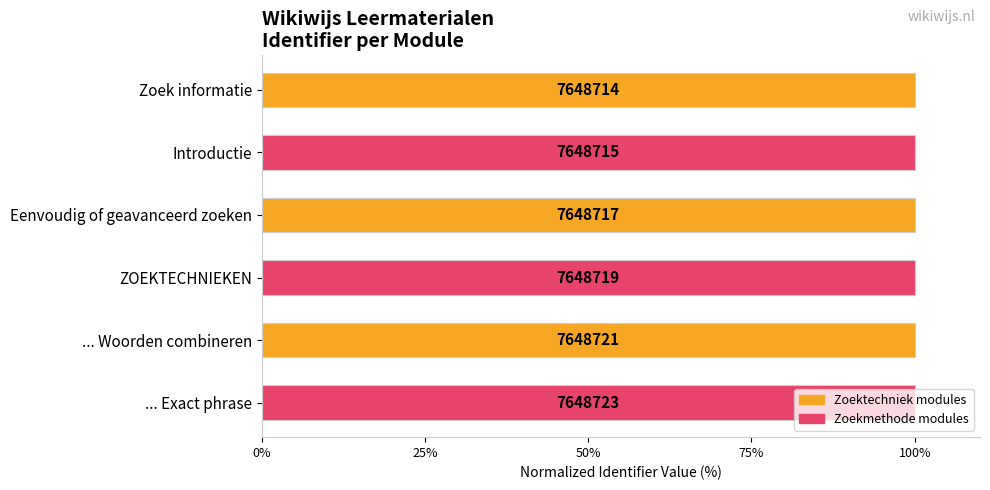

How many bars are there in total?

6